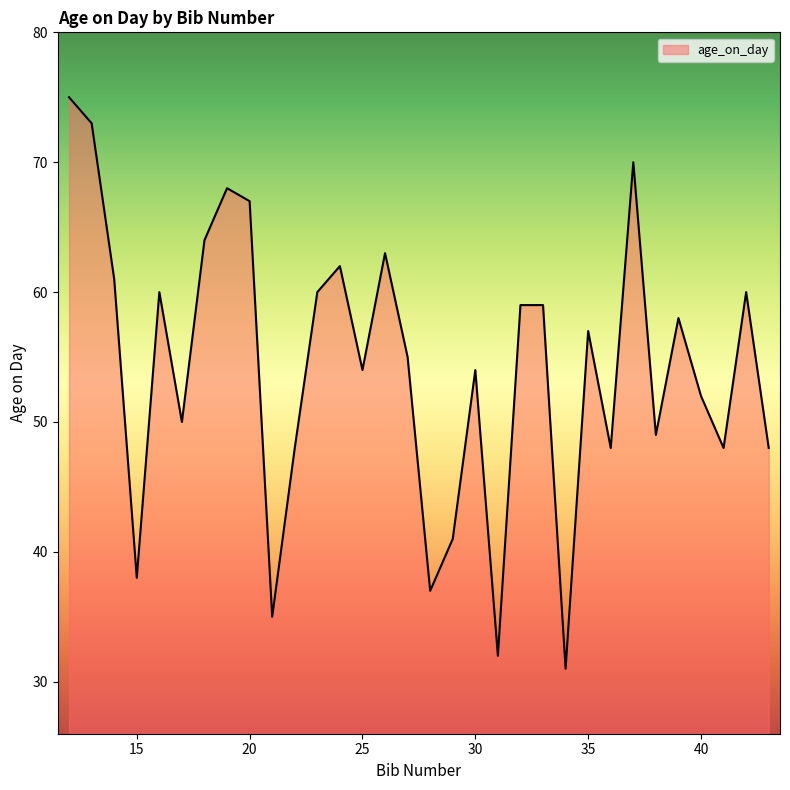

What is the smallest value displayed?

31